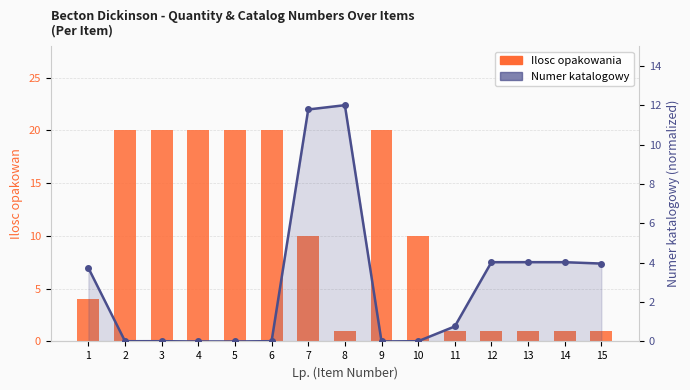

Which category has the lowest value in the Ilosc opakowania series?

8